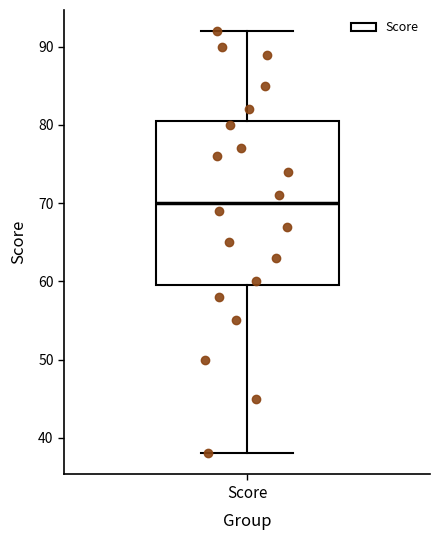

Transcribe this box plot: give where the median line is, the range the box spans, and where the two whiskers end, as read against the y-axis. The values are not printed on the chart, so give them approximately, as read against the axis.

median 70, box 60 to 81, whiskers 38 to 92